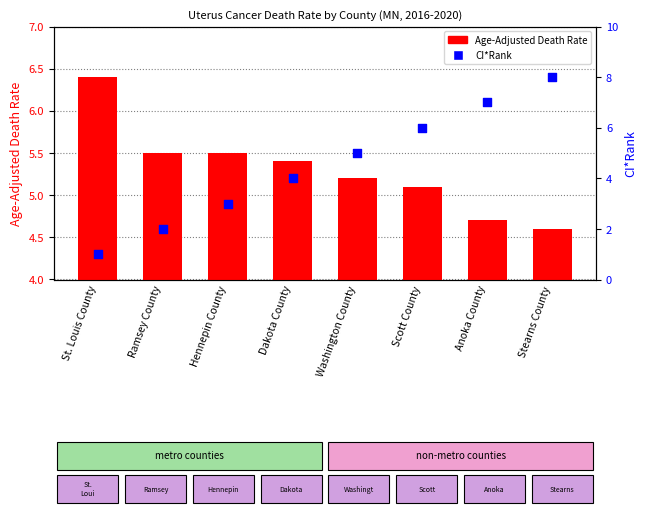

What are all the series names shown in the legend?

Age-Adjusted Death Rate, CI*Rank